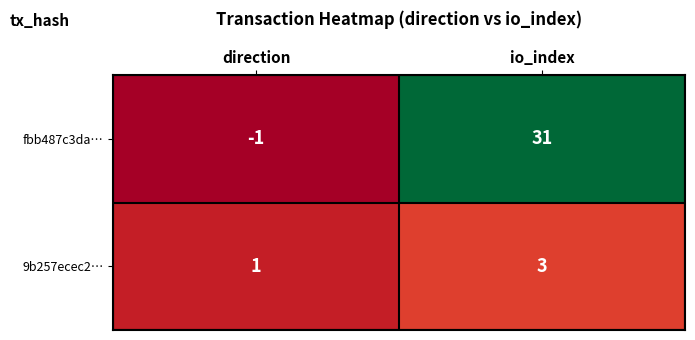

Rank the series by their average value, from highest to lowest.

fbb487c3da…, 9b257ecec2…